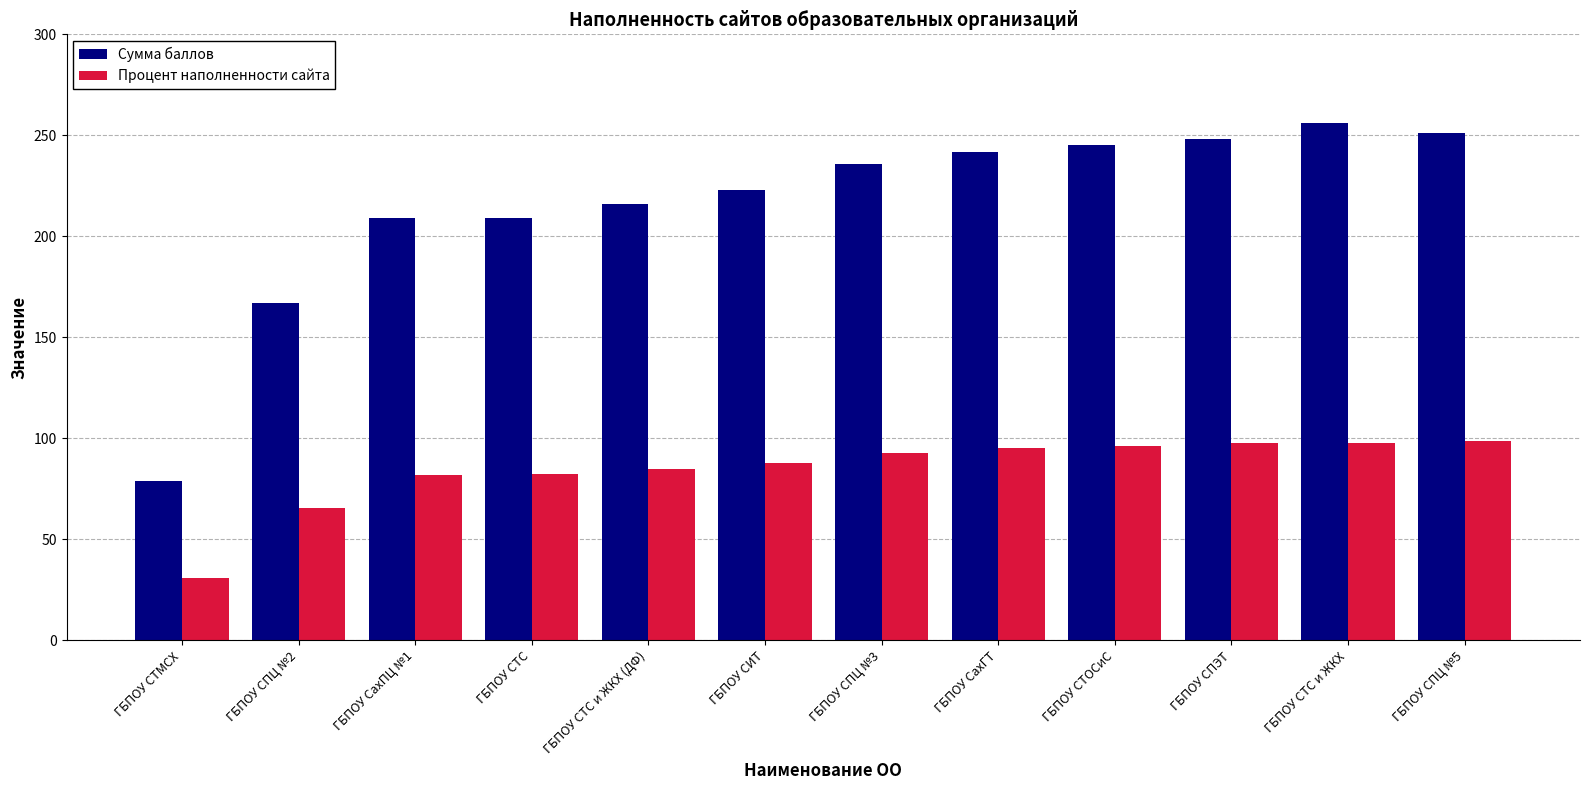

What is the value of the Сумма баллов bar at the 10th from the left?

248.0